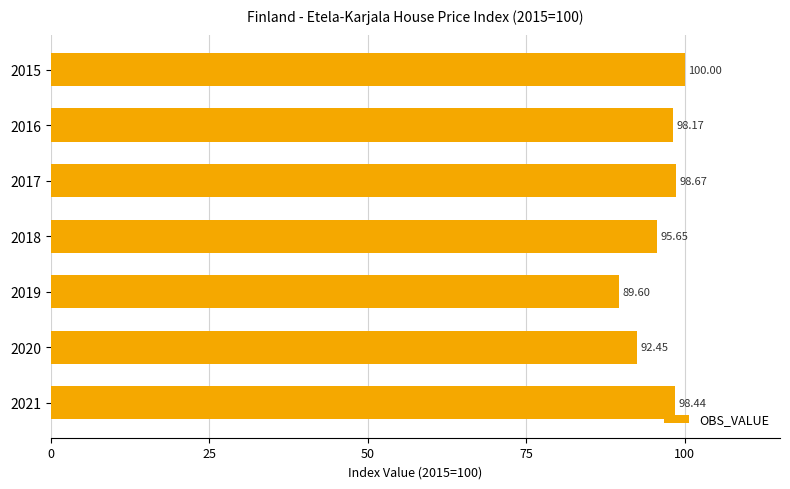

Rank the categories by value from highest to lowest.

2015, 2017, 2021, 2016, 2018, 2020, 2019